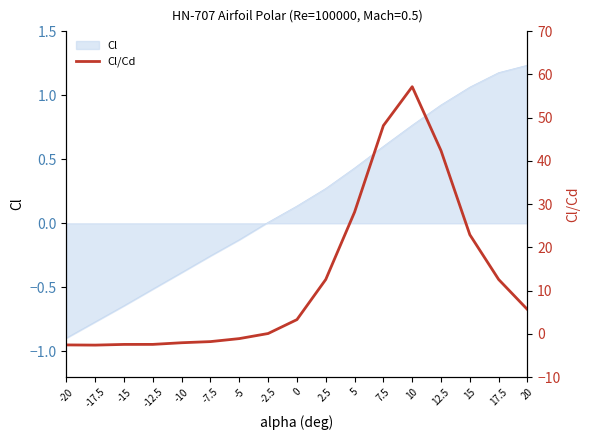

Does the chart display data point markers on the line(s)?

No